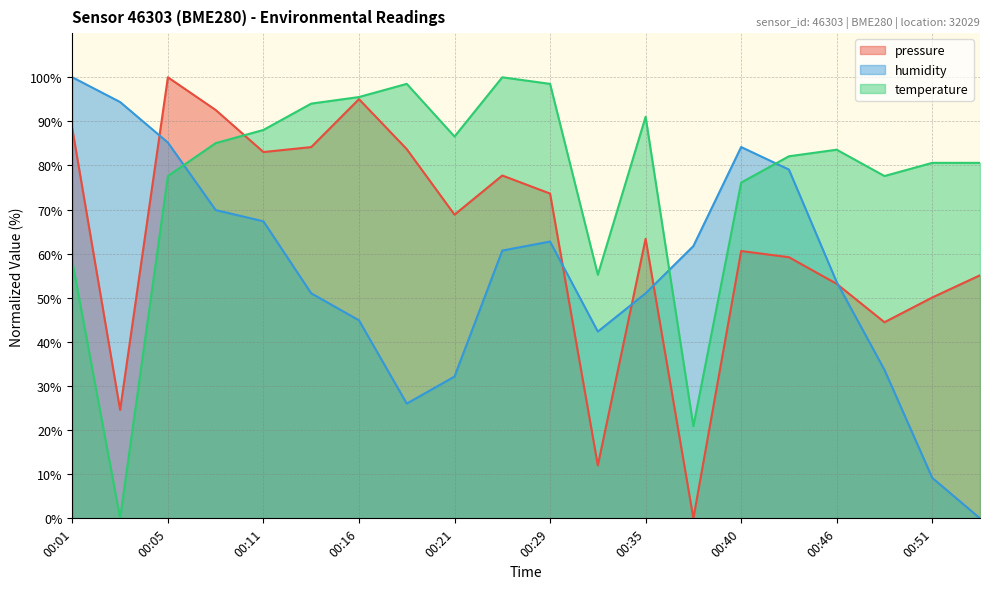

How many values in humidity are above zero?

19